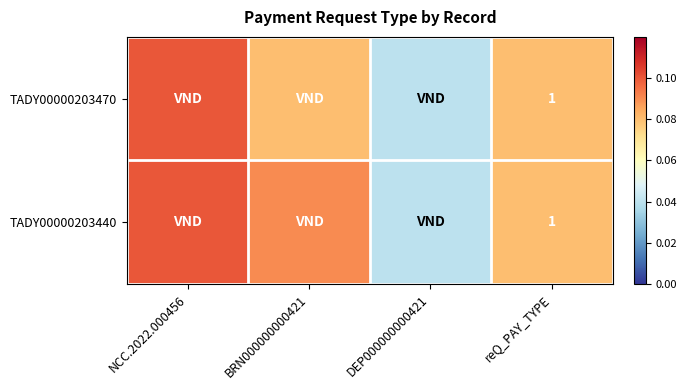

True or false: TADY00000203470 has a value of 0.1 at reQ_PAY_TYPE.

True